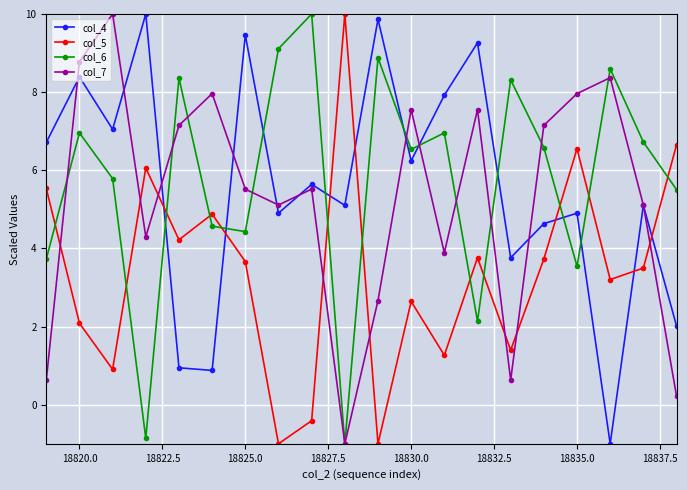

In col_4, how many points are lower than both neighbors (excluding endpoints)?

7